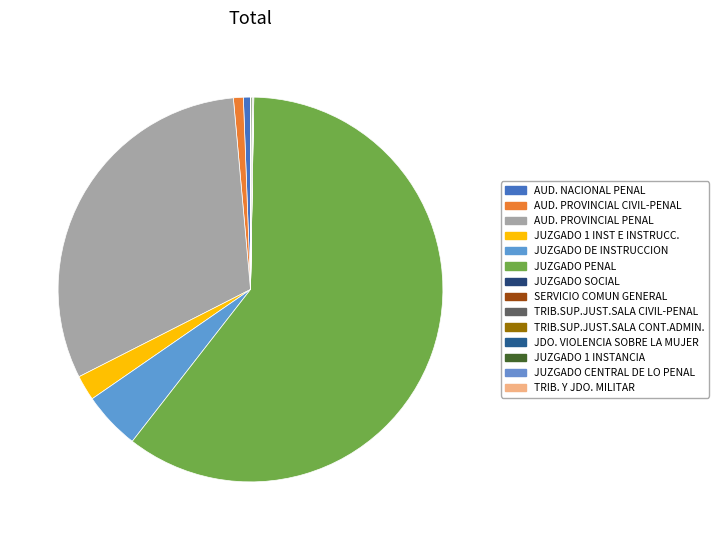

Does JUZGADO PENAL account for over 50% of the chart?

Yes